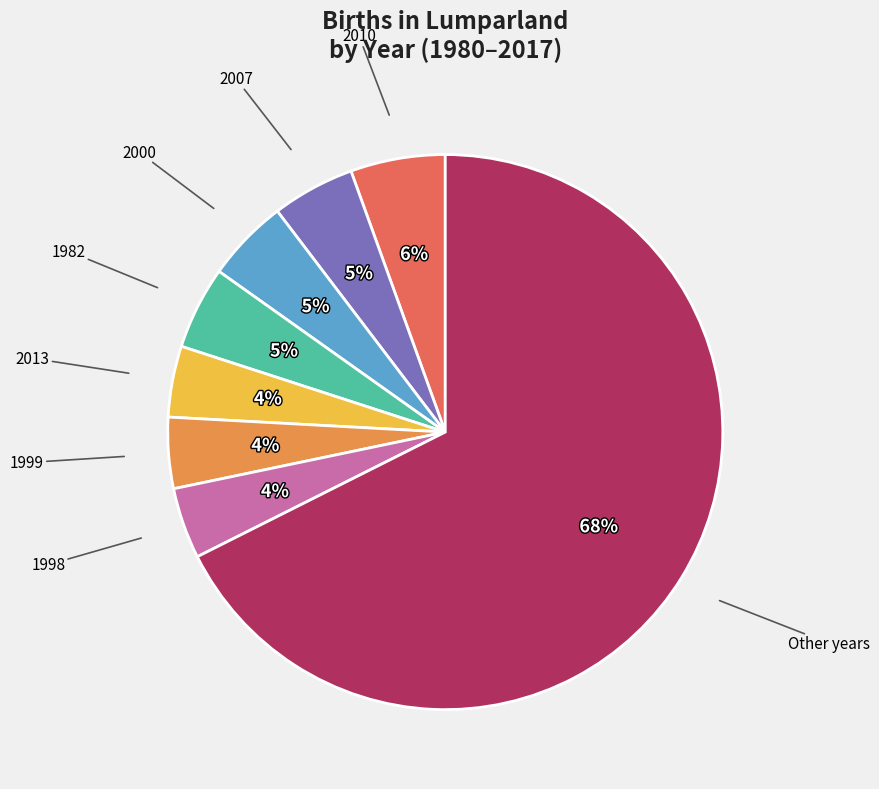

What is the largest slice in the pie chart?

Other years